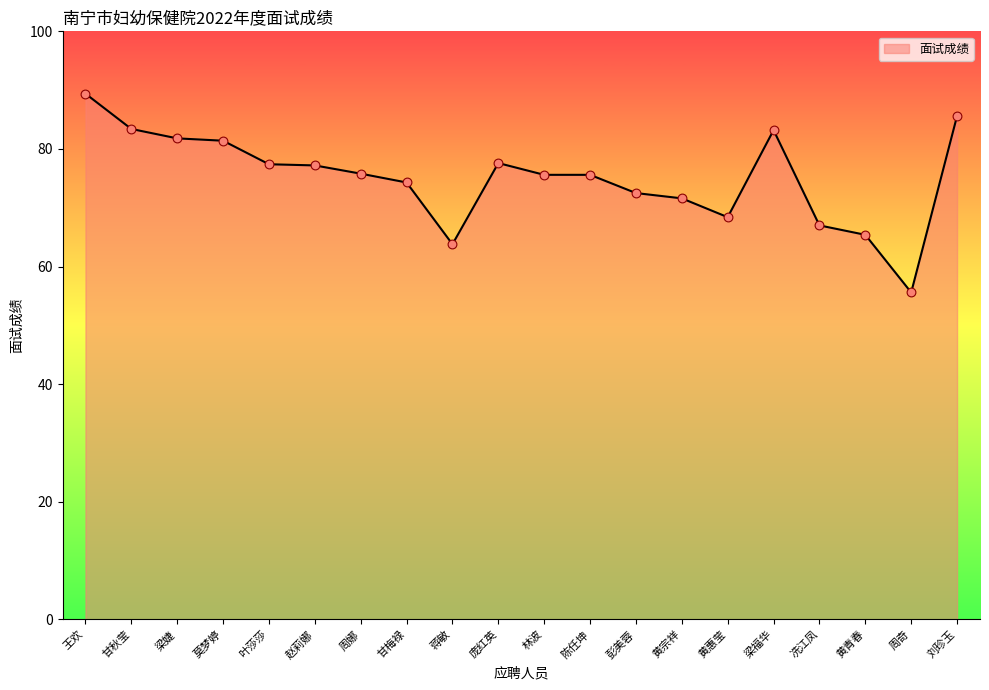

What is the change in value from 赵莉娜 to 庞红英?

+0.4